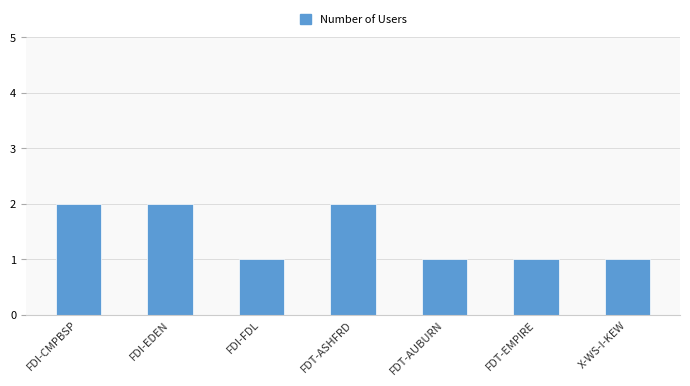

Reading left to right, list all the values displayed in this chart.

FDI-CMPBSP=2	FDI-EDEN=2	FDI-FDL=1	FDT-ASHFRD=2	FDT-AUBURN=1	FDT-EMPIRE=1	X-WS-I-KEW=1